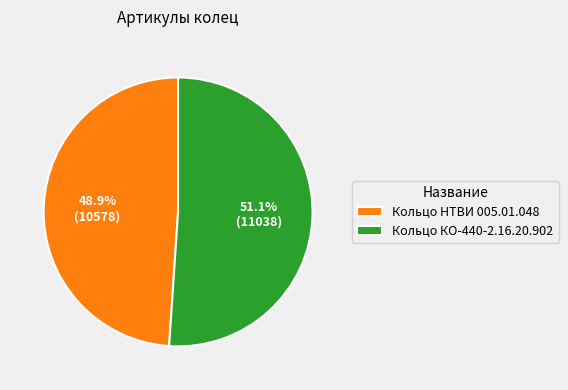

To the nearest percent, what is the average slice percentage?

50%